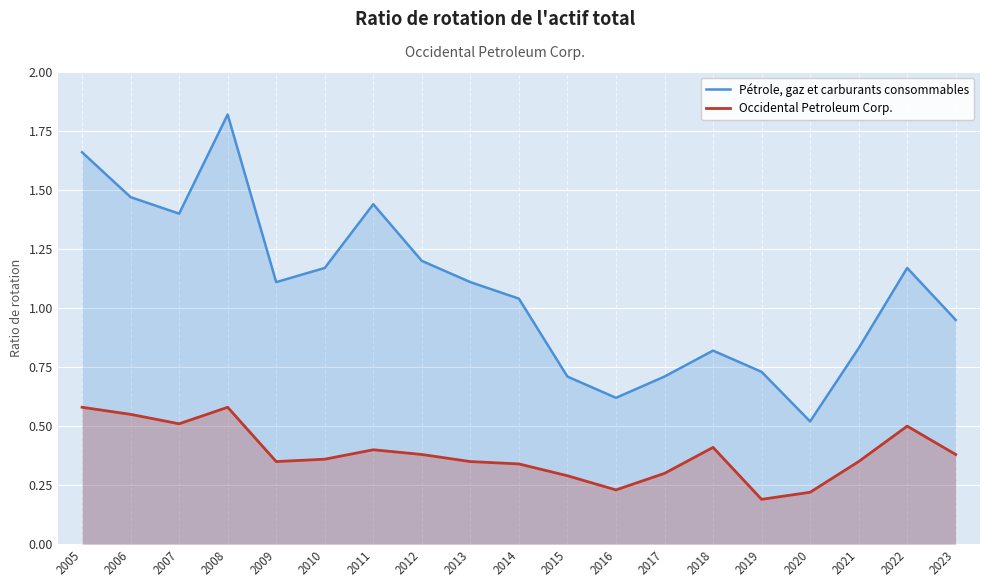

Rank the series by their average value, from lowest to highest.

Occidental Petroleum Corp., Pétrole, gaz et carburants consommables